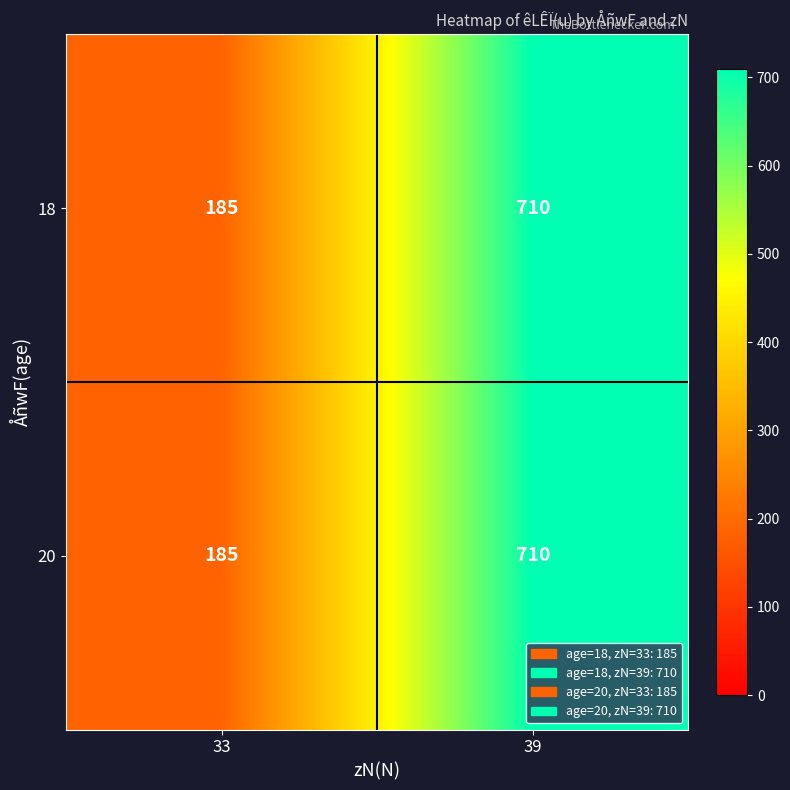

Reading right to left, what are all the values shown in this chart?

18: 710	185
20: 710	185